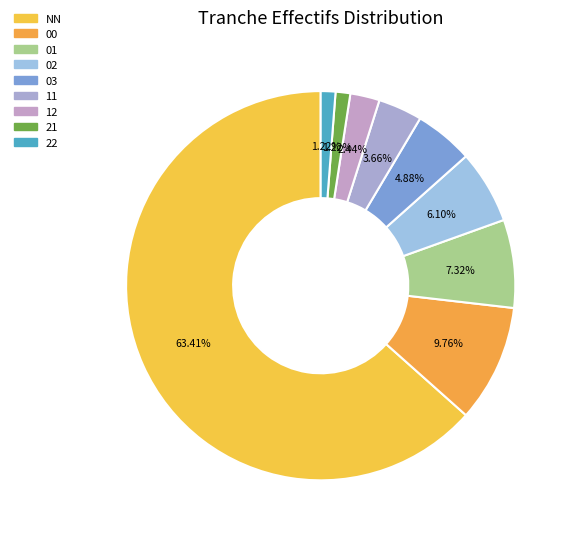

How many segments does this pie chart have?

9